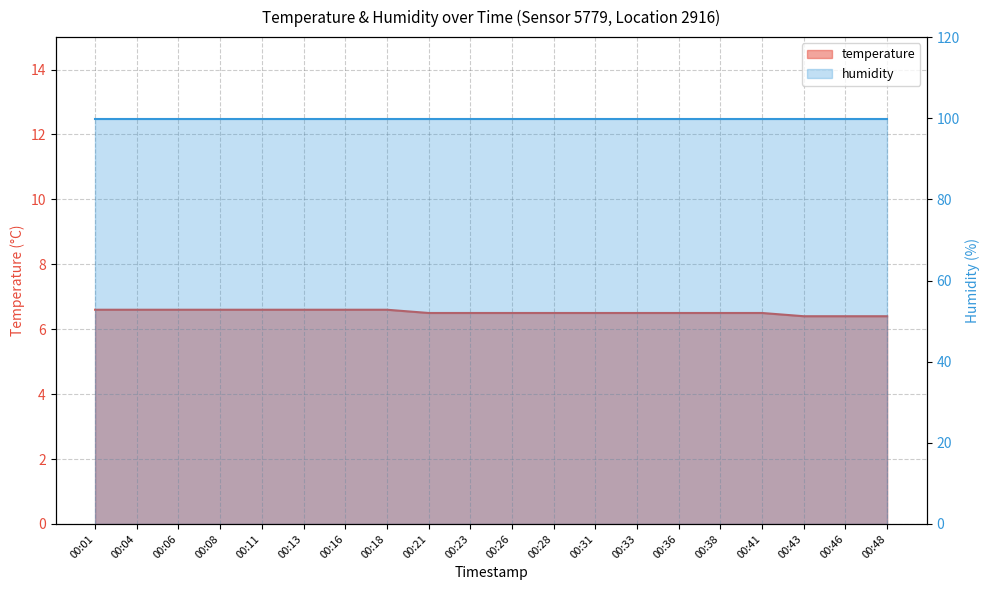

Which has a higher value, 00:08 or 00:28?

00:08